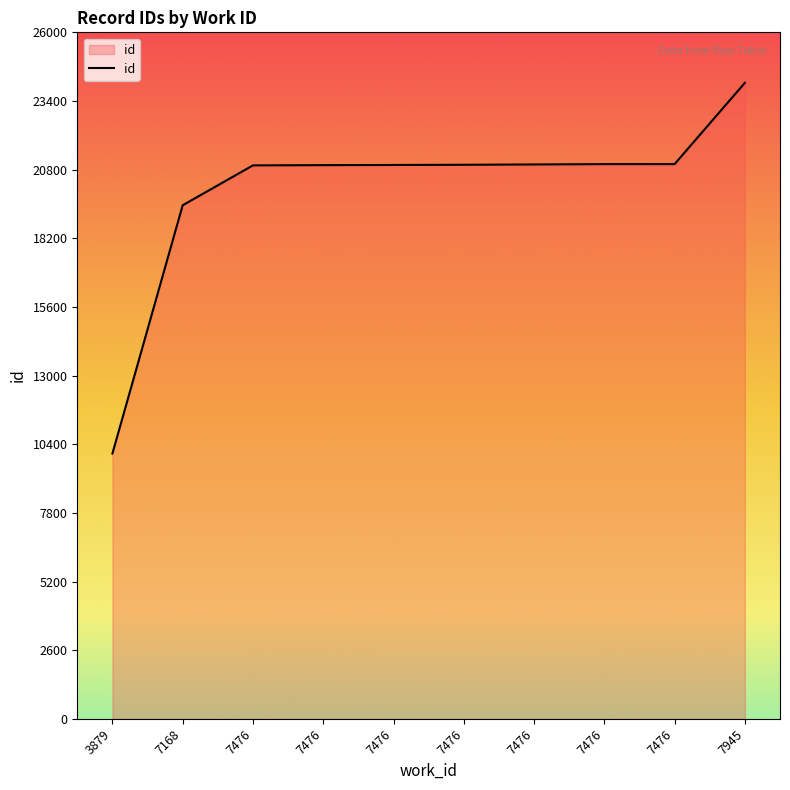

Which has a higher value, 7476 or 7476?

7476